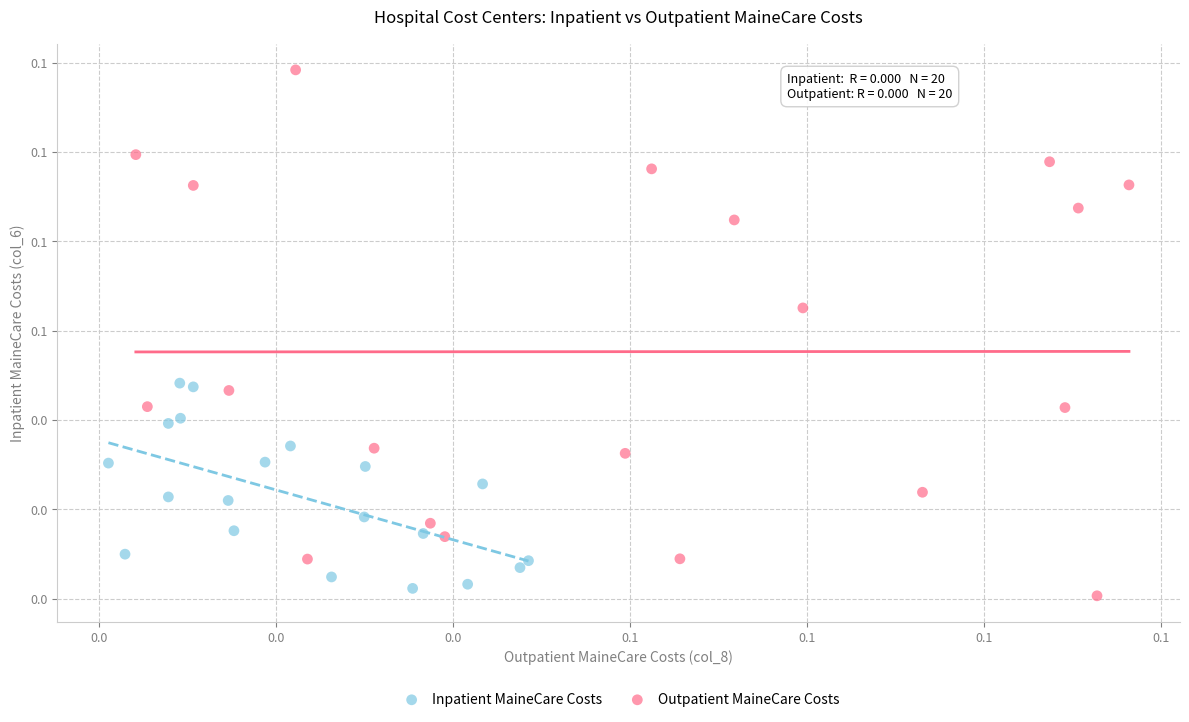

Which series contains the highest Y value?

Outpatient MaineCare Costs